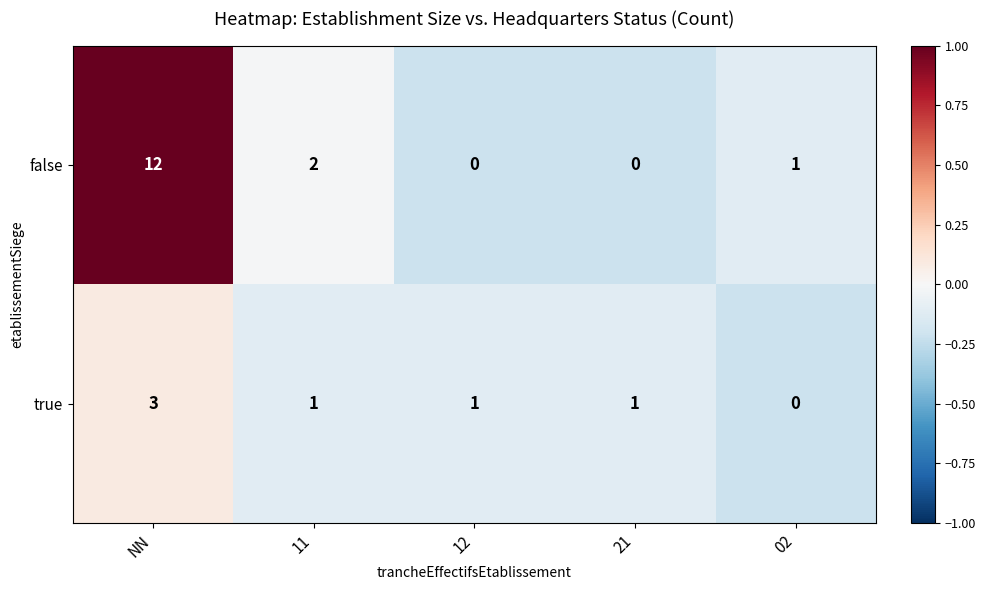

Which series changed the most between 11 and 12?

false